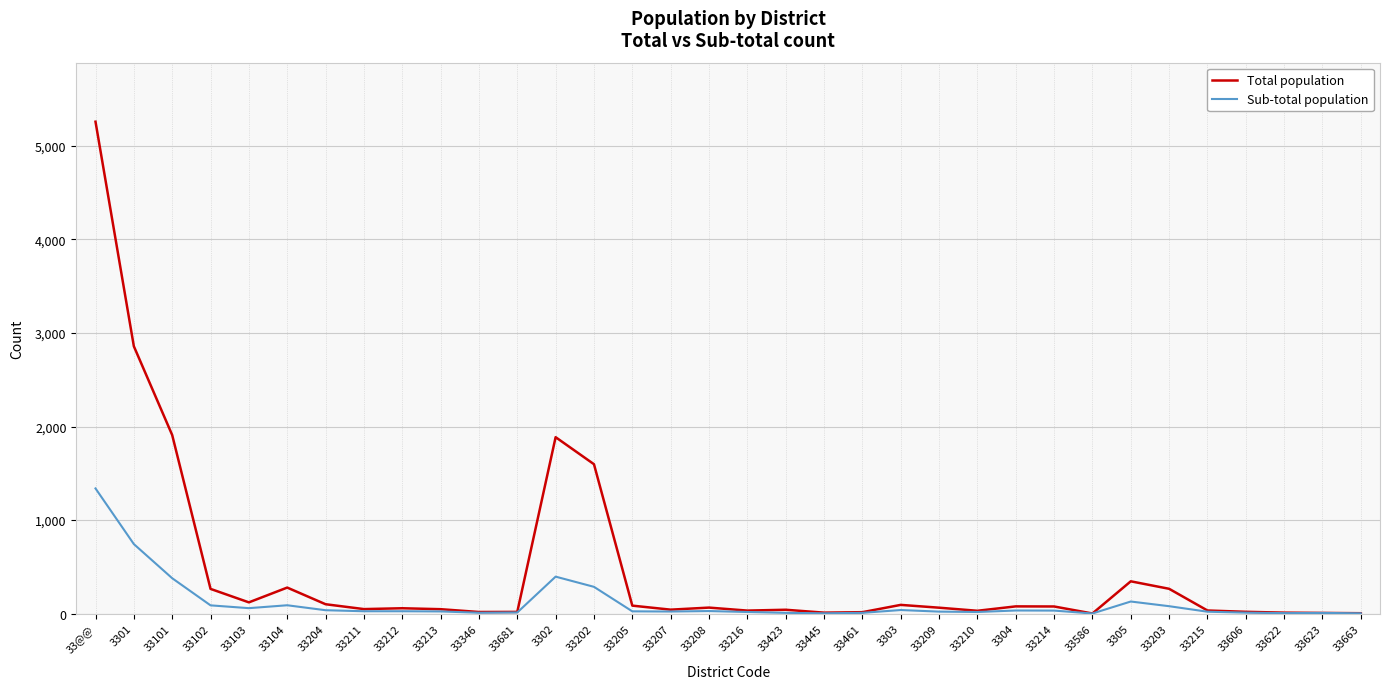

Rank the series by their maximum value, from highest to lowest.

Total population, Sub-total population